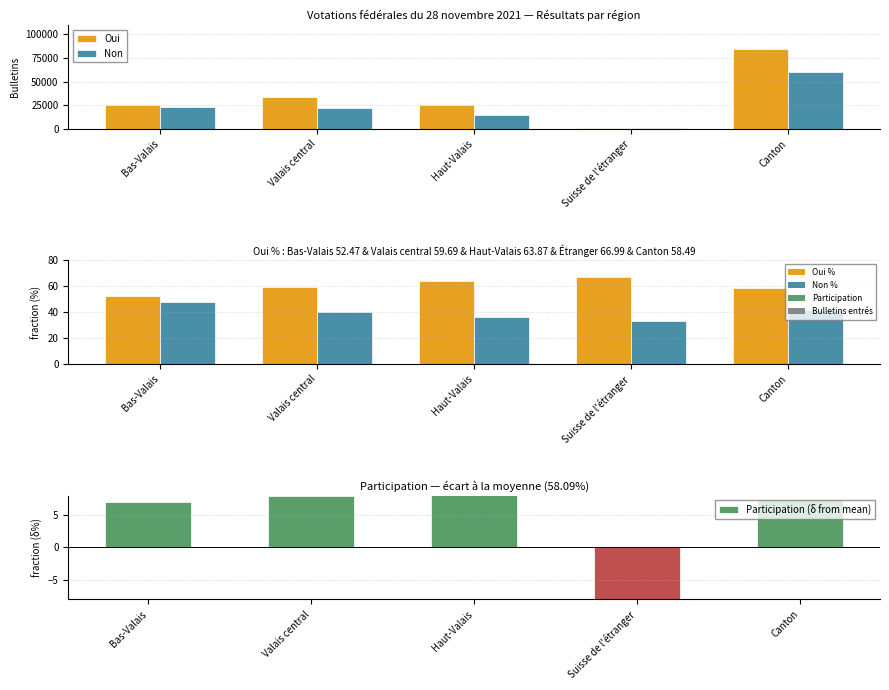

What is the greatest value displayed?

84869.0